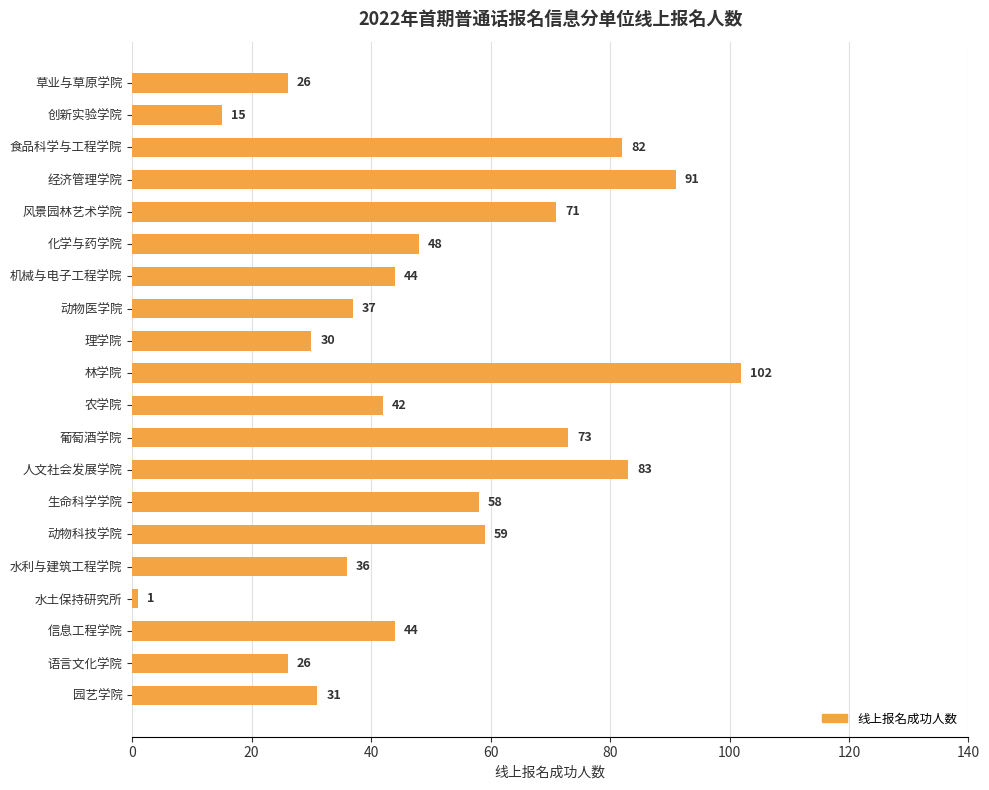

How many values are below 44?

9